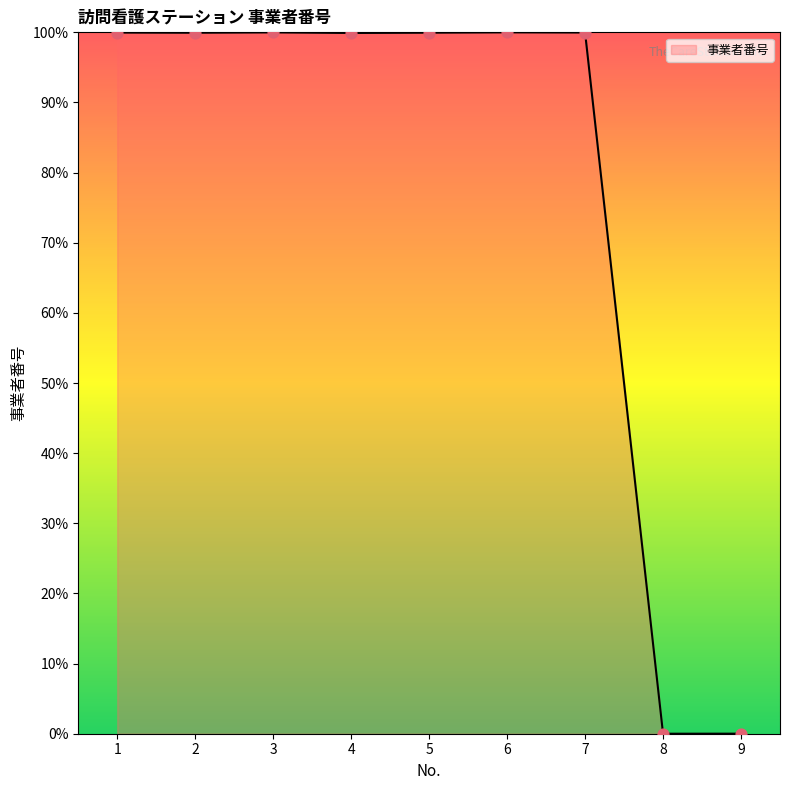

What is the change in value from 7 to 8?

-100.0